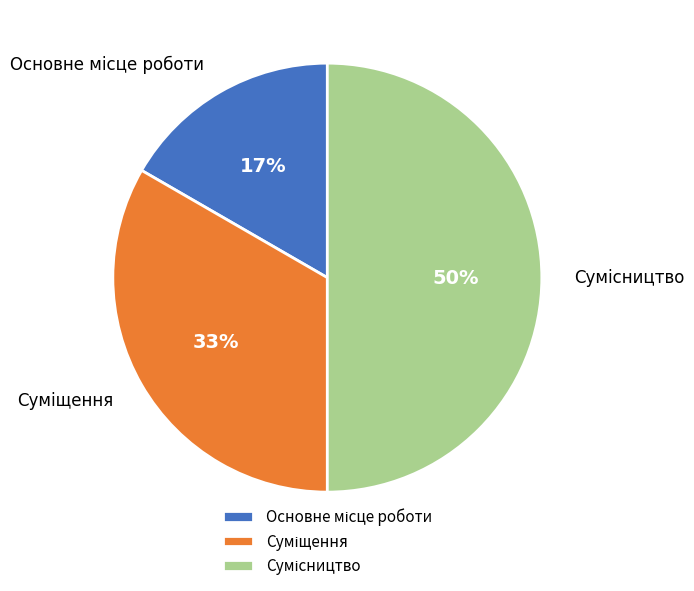

To the nearest percent, what is the difference between the largest and smallest slice percentages?

33%